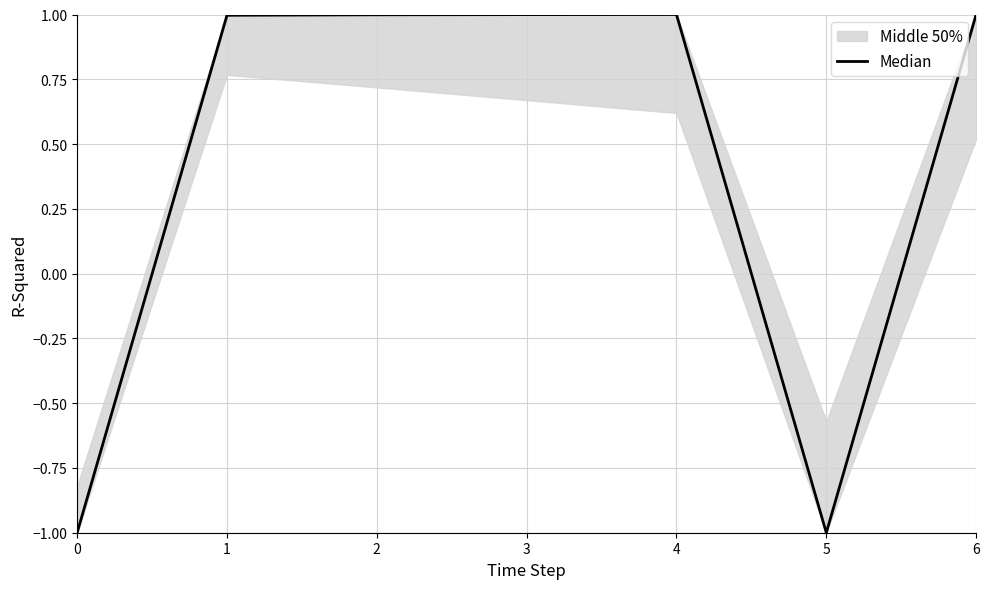

Rank the categories by value from highest to lowest.

4, 6, 3, 2, 1, 0, 5